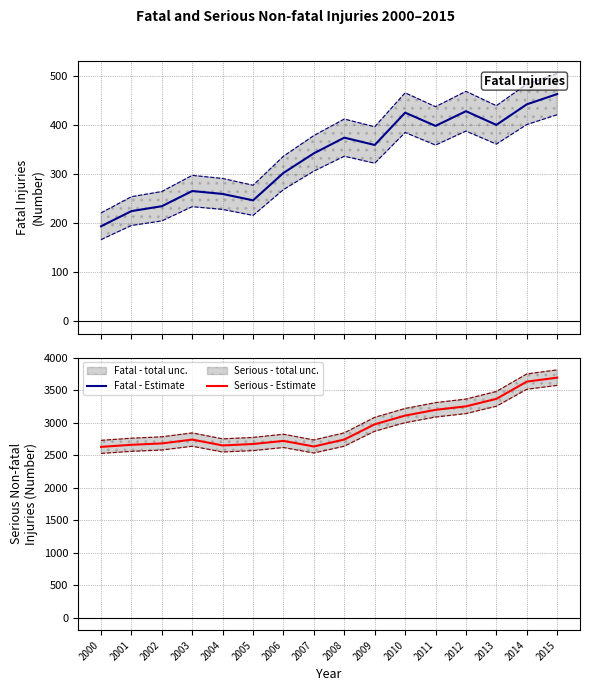

The Lower CI series shows 886.9 at 2000. True or false?

False